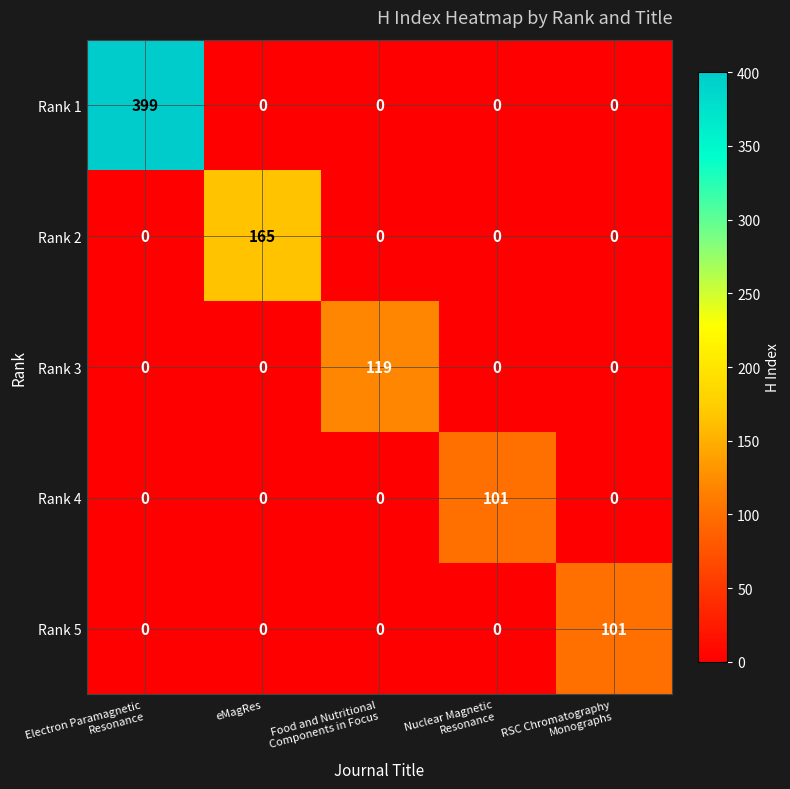

What is the greatest value displayed?

399